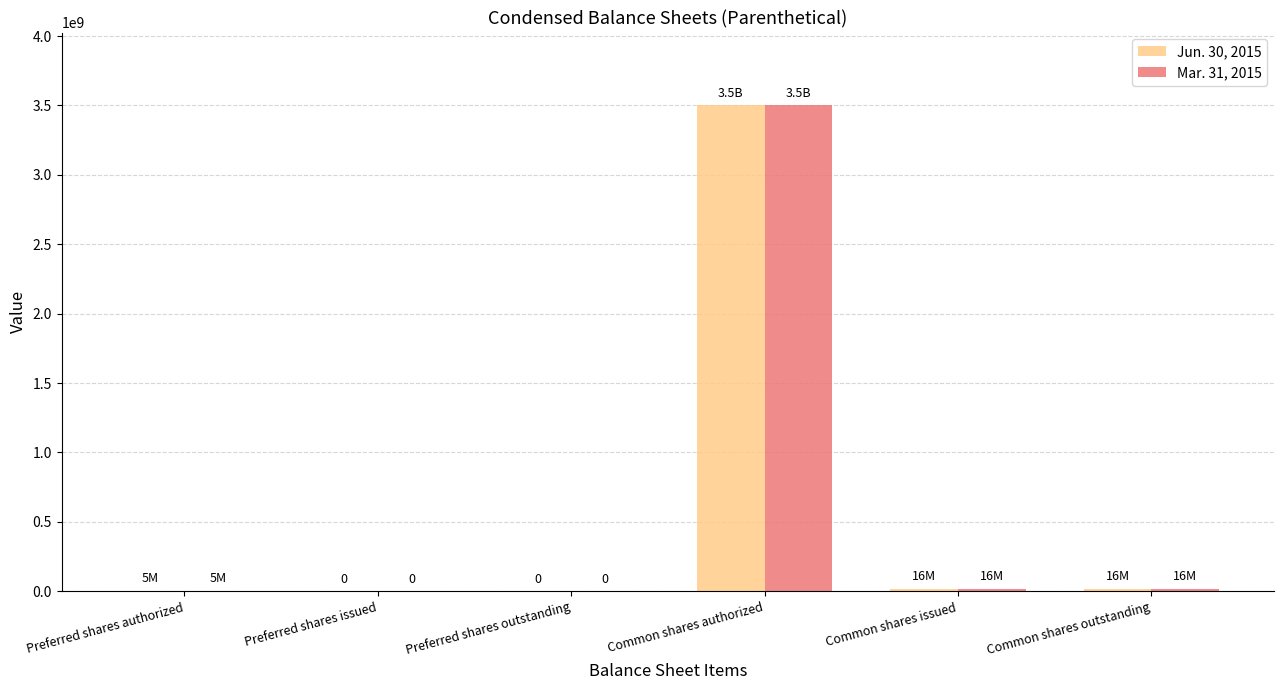

At which category does the chart reach its peak across all series?

Common shares authorized